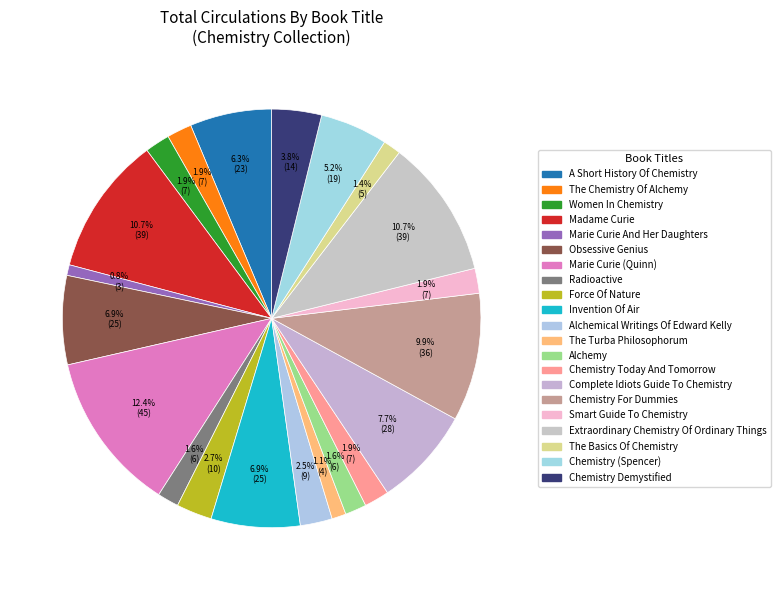

True or false: Marie Curie (Quinn) accounts for 24% of the total.

False